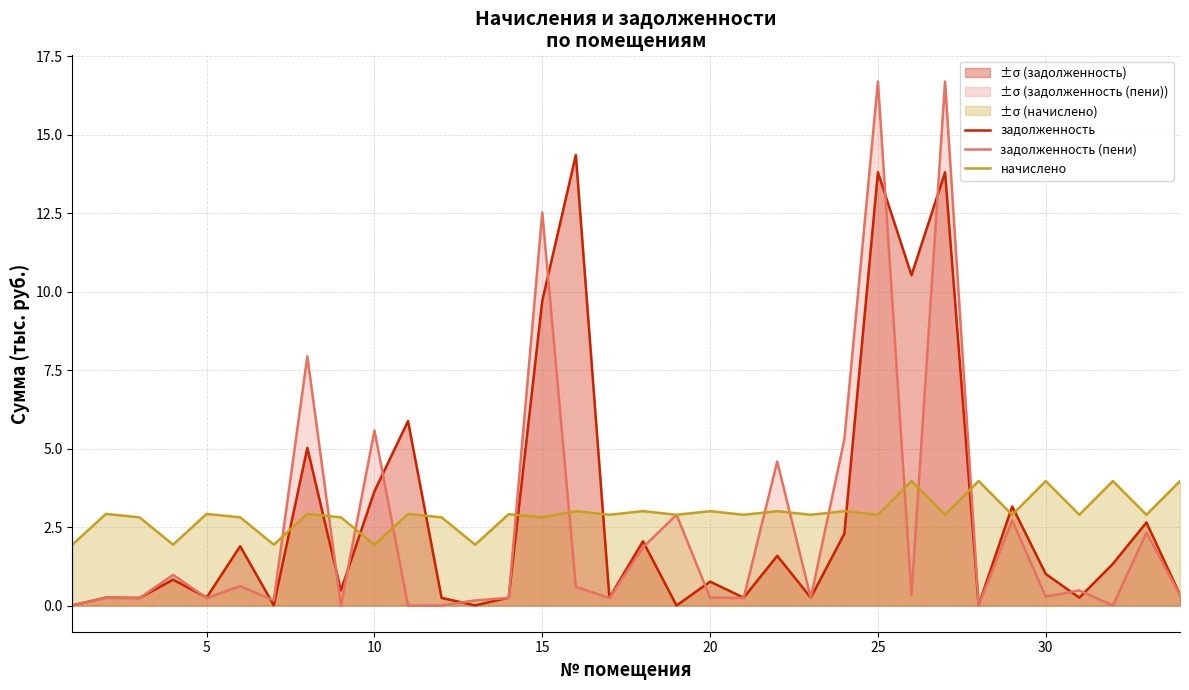

True or false: задолженность and начислено cross at least once.

True